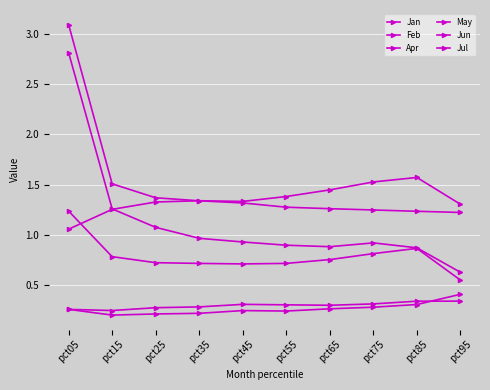

True or false: May and Jun intersect in this chart.

True